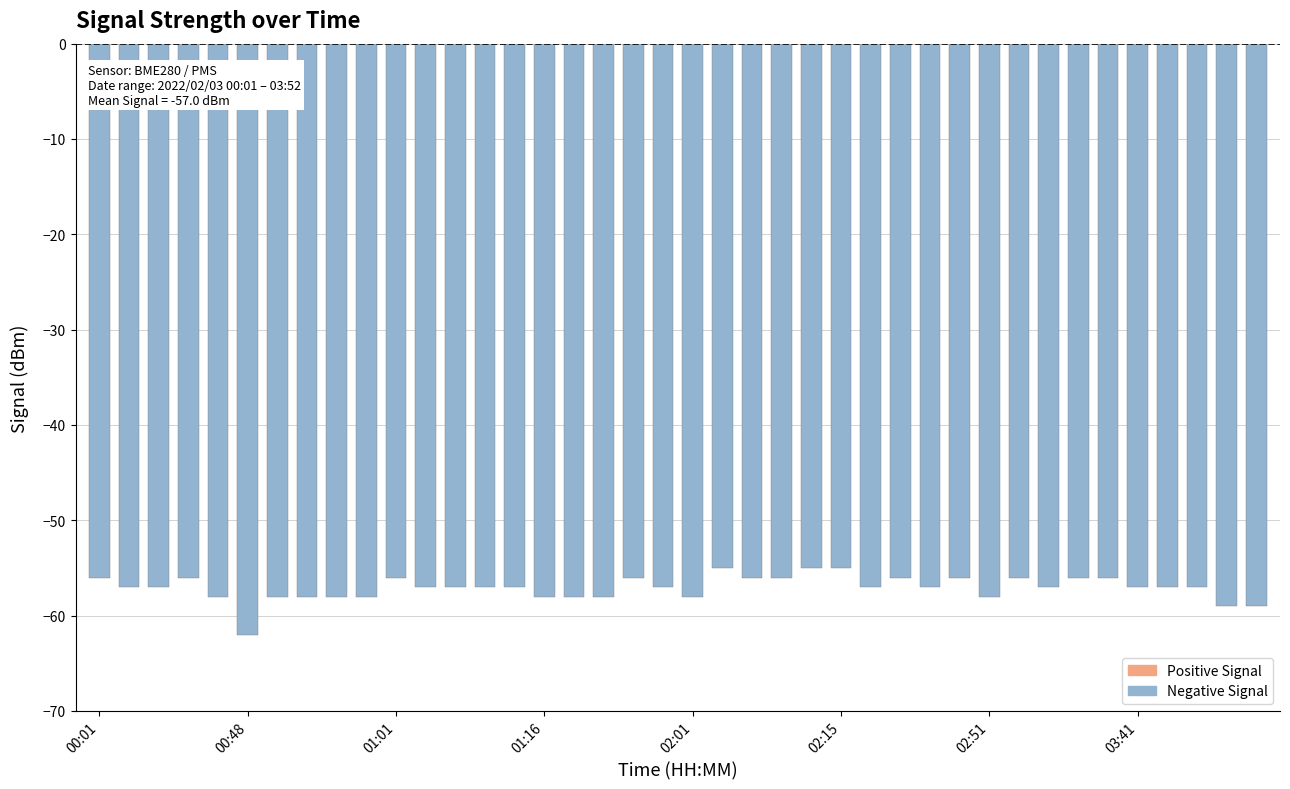

Count the number of data series in this chart.

1